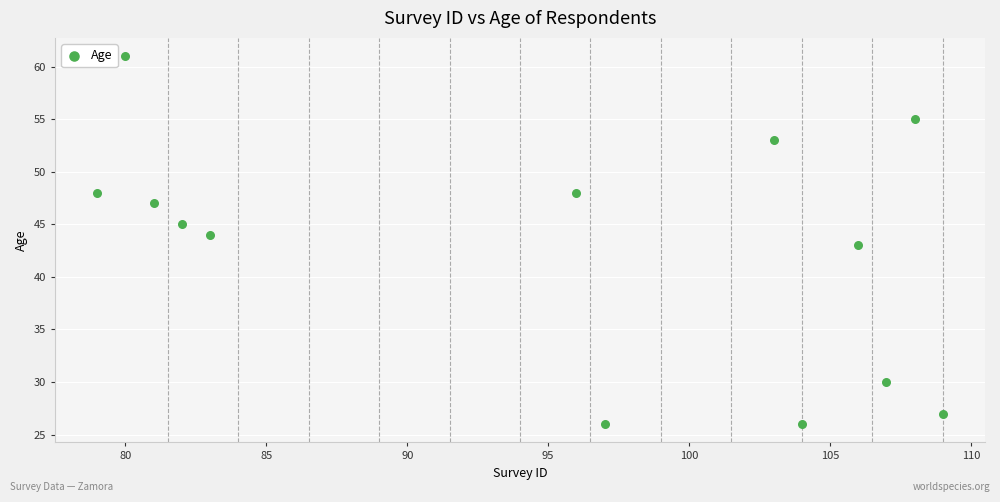

What is the range of Y values (max minus min)?

35